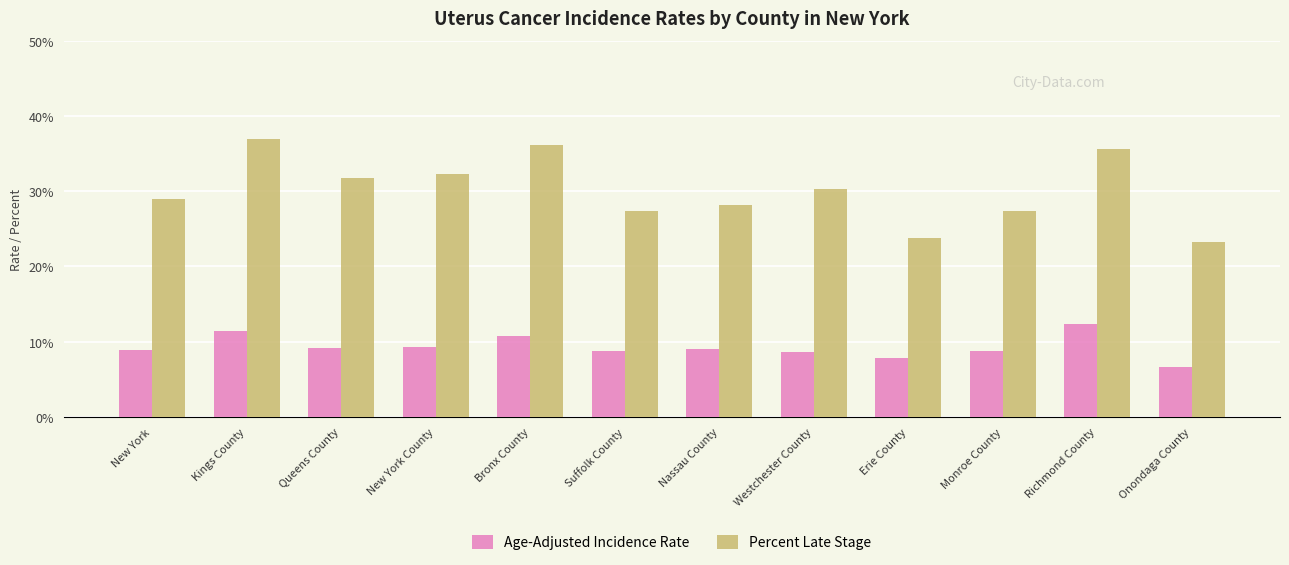

What is the average value of the Percent Late Stage series?

30.2